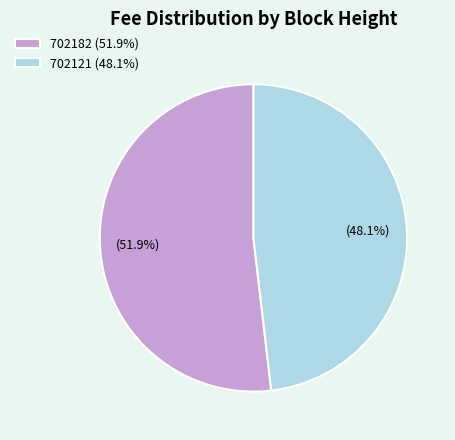

What is the largest slice in the pie chart?

702182